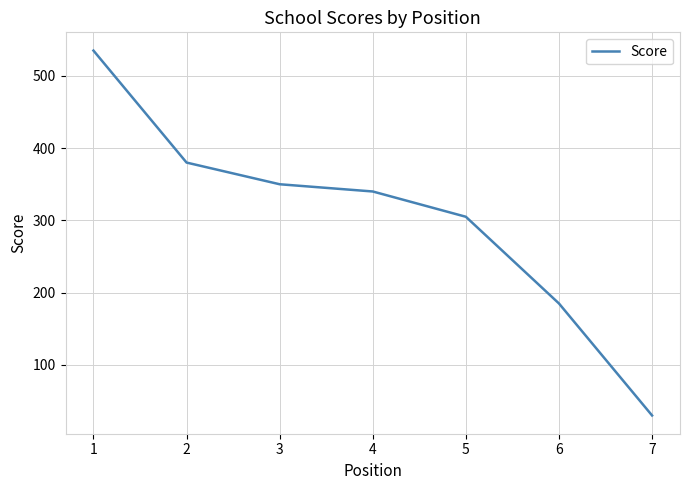

What is the minimum value shown in the chart?

30